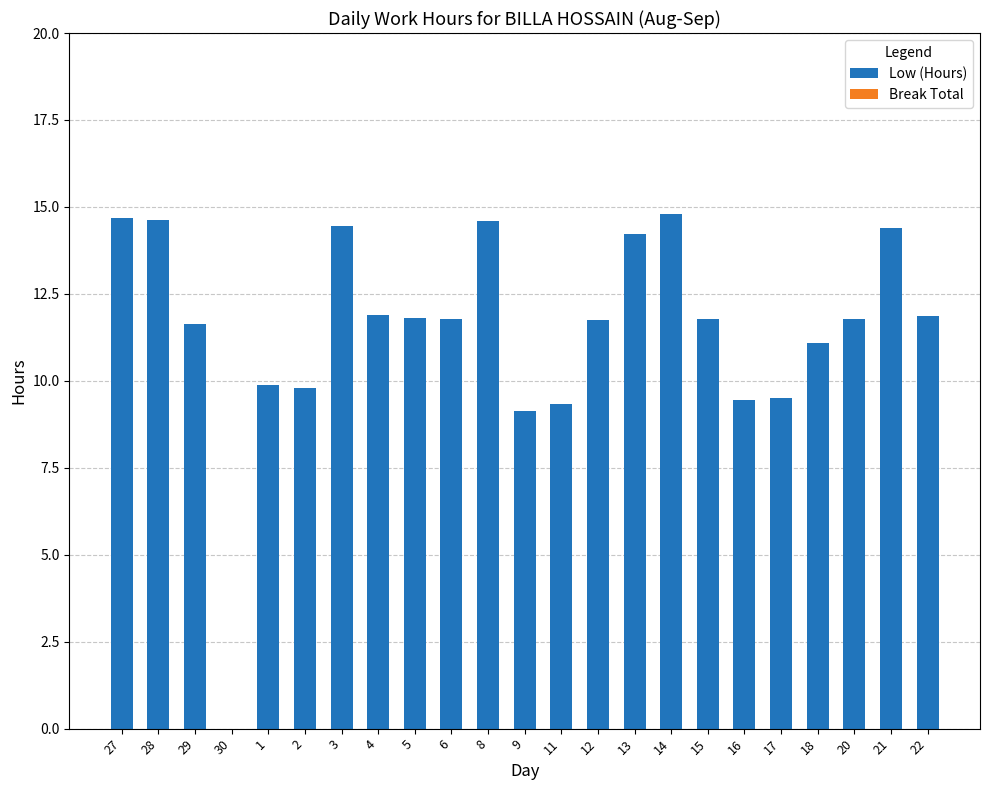

What is the greatest value displayed?

14.8